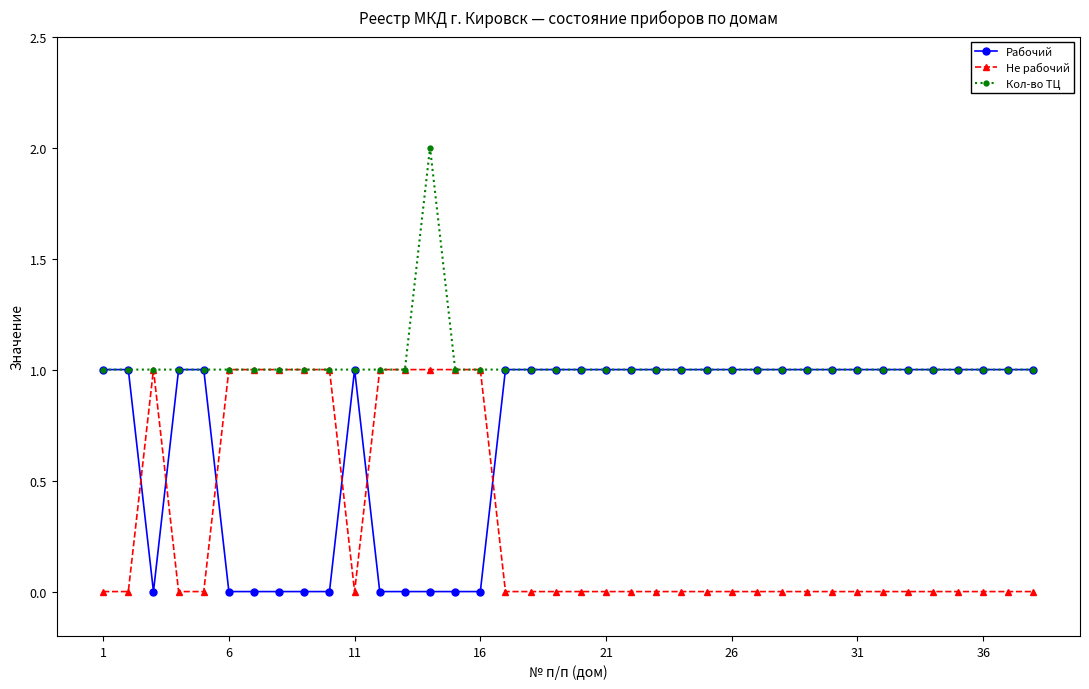

Rank the series by their average value, from highest to lowest.

Кол-во ТЦ, Рабочий, Не рабочий